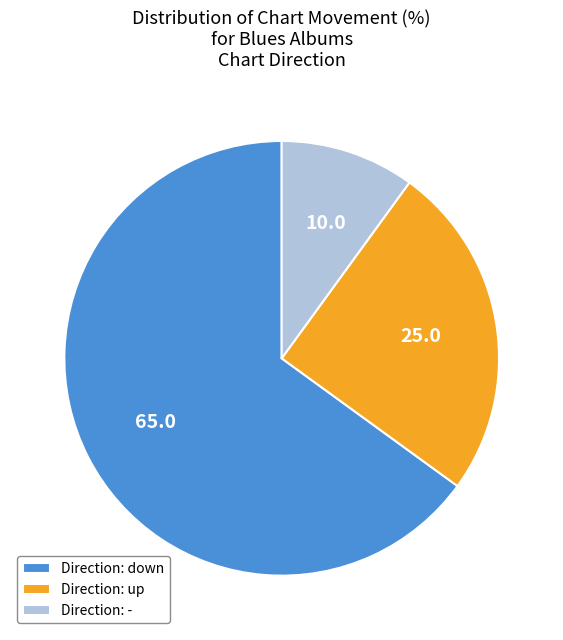

What is the largest slice in the pie chart?

Direction: down